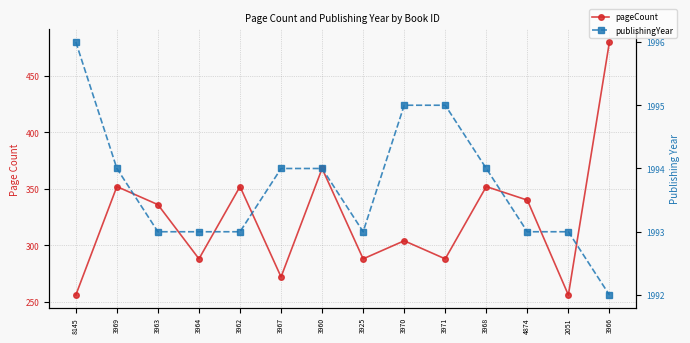

What are all the series names shown in the legend?

pageCount, publishingYear